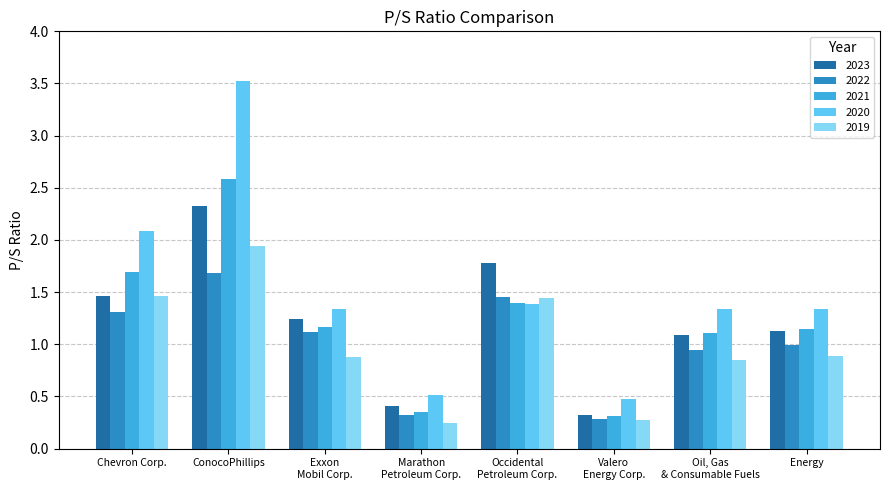

Which series has the widest spread of values?

2020